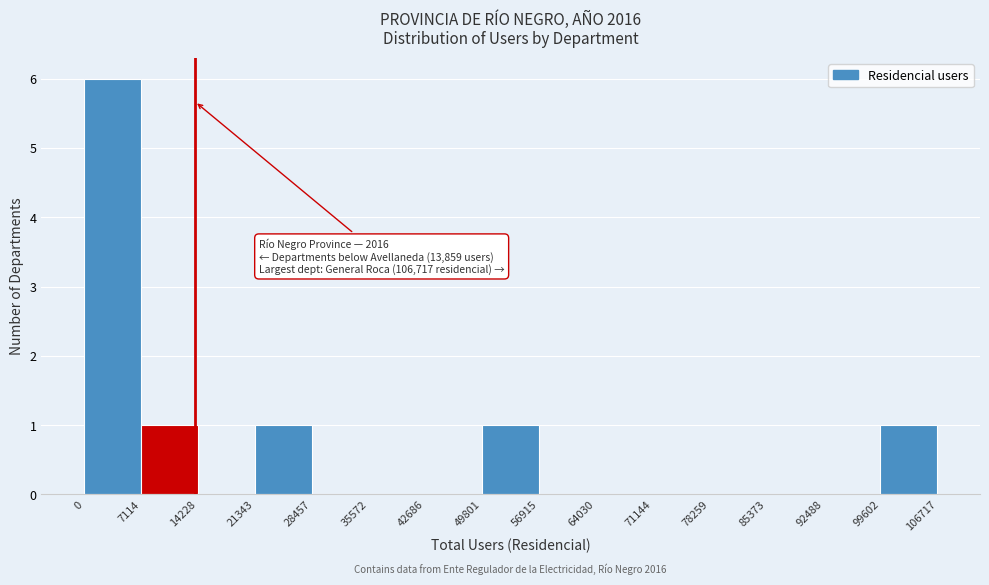

Which range on the x-axis has the tallest bar?

0 to 7114